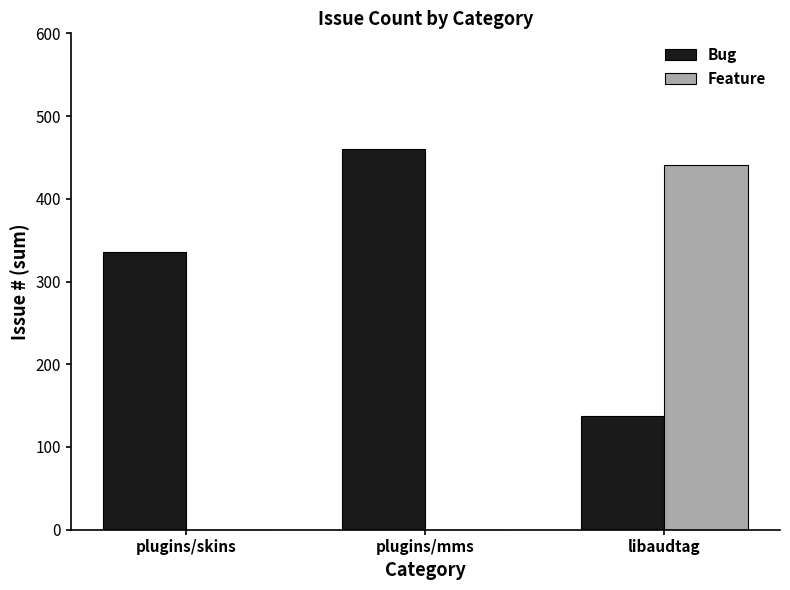

Which series has the largest total across all categories?

Bug